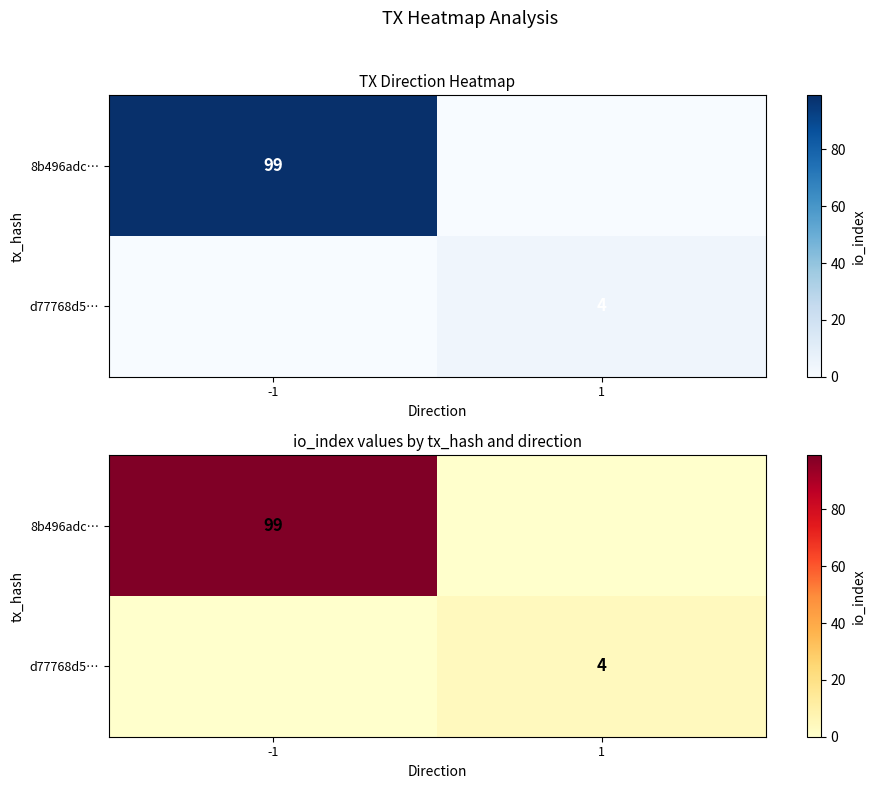

What is the sum of all 8b496adc… values?

99